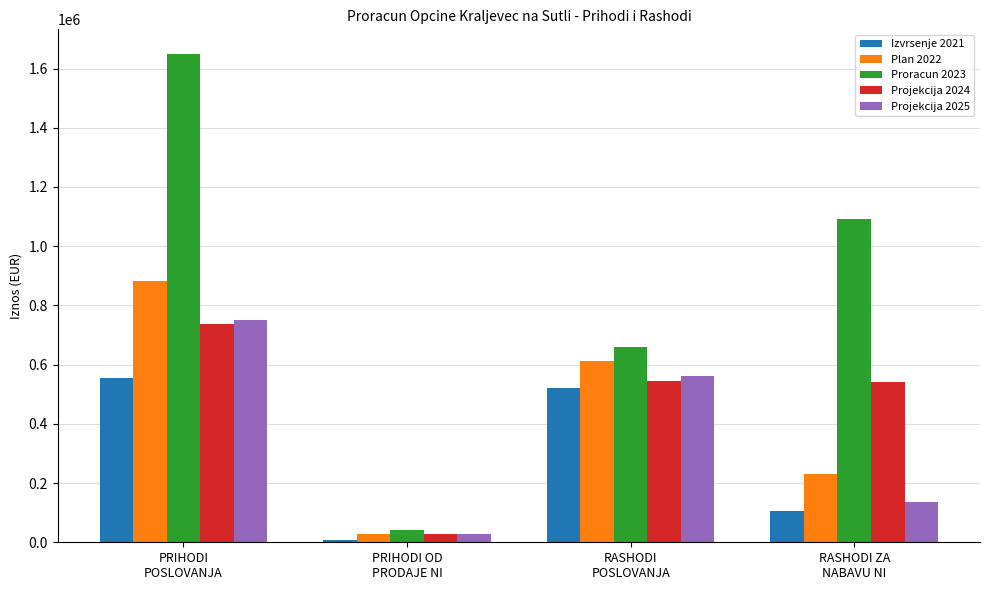

At which label does Izvrsenje 2021 reach its peak?

PRIHODI
POSLOVANJA